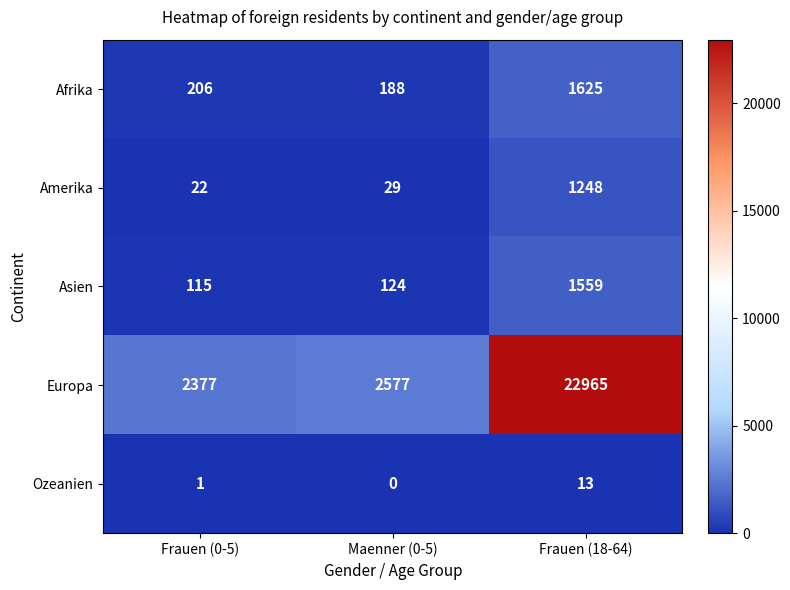

Which series has the widest spread of values?

Europa